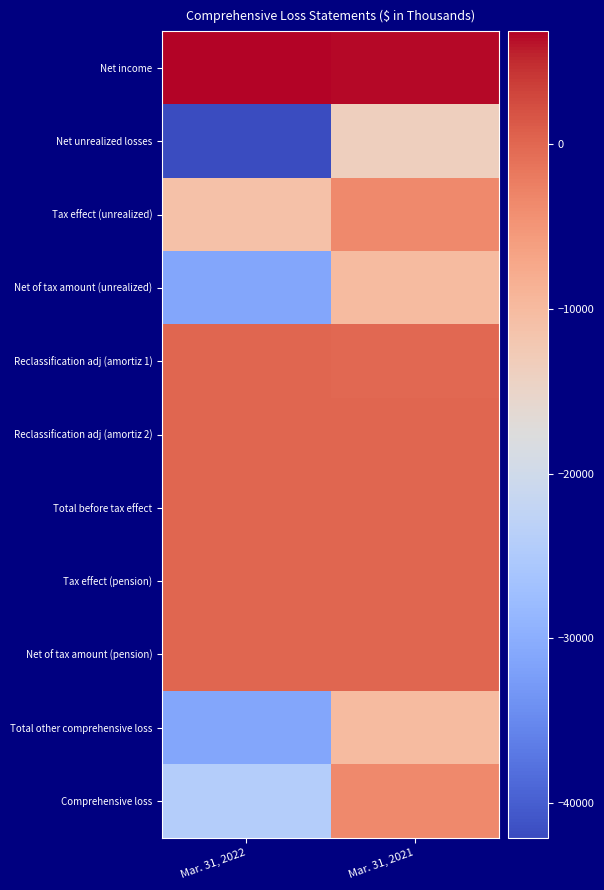

Between Mar. 31, 2021 and Mar. 31, 2022, which is larger?

Mar. 31, 2022